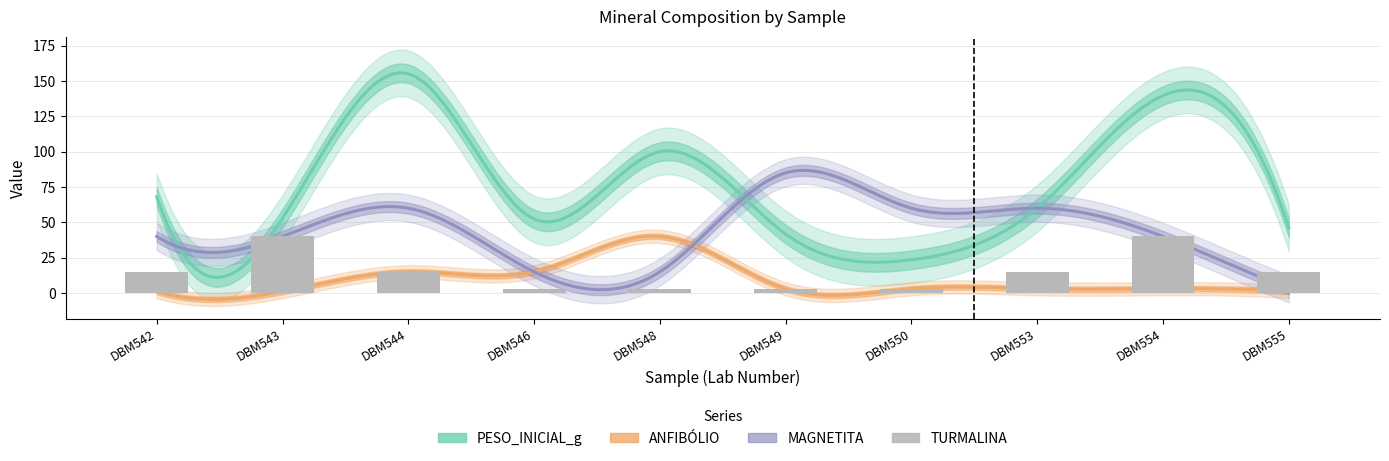

How many bars are there in each group?

4